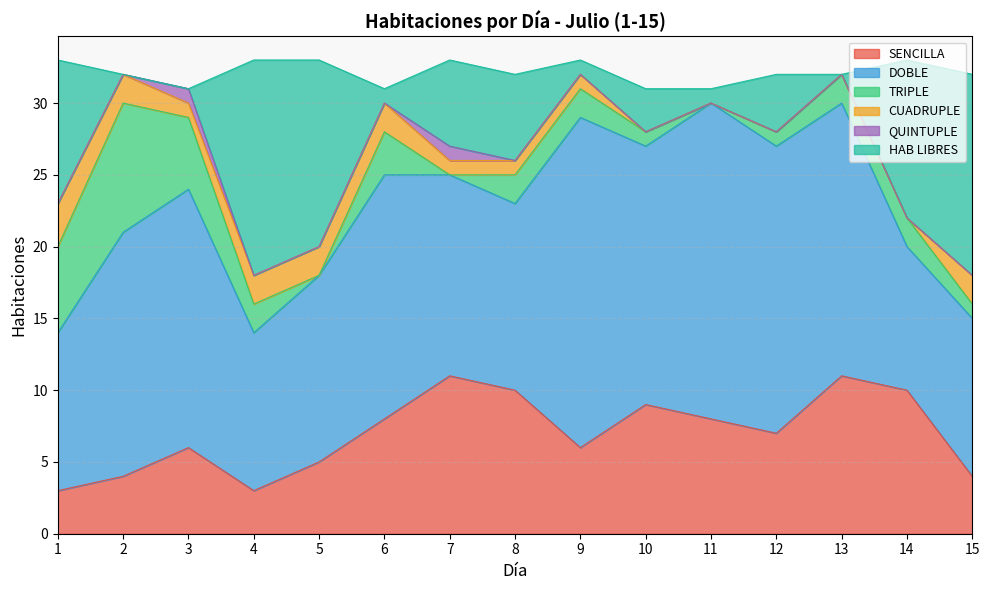

Reading left to right, extract all data points from this chart.

SENCILLA: 1=3	2=4	3=6	4=3	5=5	6=8	7=11	8=10	9=6	10=9	11=8	12=7	13=11	14=10	15=4
DOBLE: 1=11	2=17	3=18	4=11	5=13	6=17	7=14	8=13	9=23	10=18	11=22	12=20	13=19	14=10	15=11
TRIPLE: 1=6	2=9	3=5	4=2	5=0	6=3	7=0	8=2	9=2	10=1	11=0	12=1	13=2	14=2	15=1
CUADRUPLE: 1=3	2=2	3=1	4=2	5=2	6=2	7=1	8=1	9=1	10=0	11=0	12=0	13=0	14=0	15=2
QUINTUPLE: 1=0	2=0	3=1	4=0	5=0	6=0	7=1	8=0	9=0	10=0	11=0	12=0	13=0	14=0	15=0
HAB LIBRES: 1=10	2=0	3=0	4=15	5=13	6=1	7=6	8=6	9=1	10=3	11=1	12=4	13=0	14=11	15=14